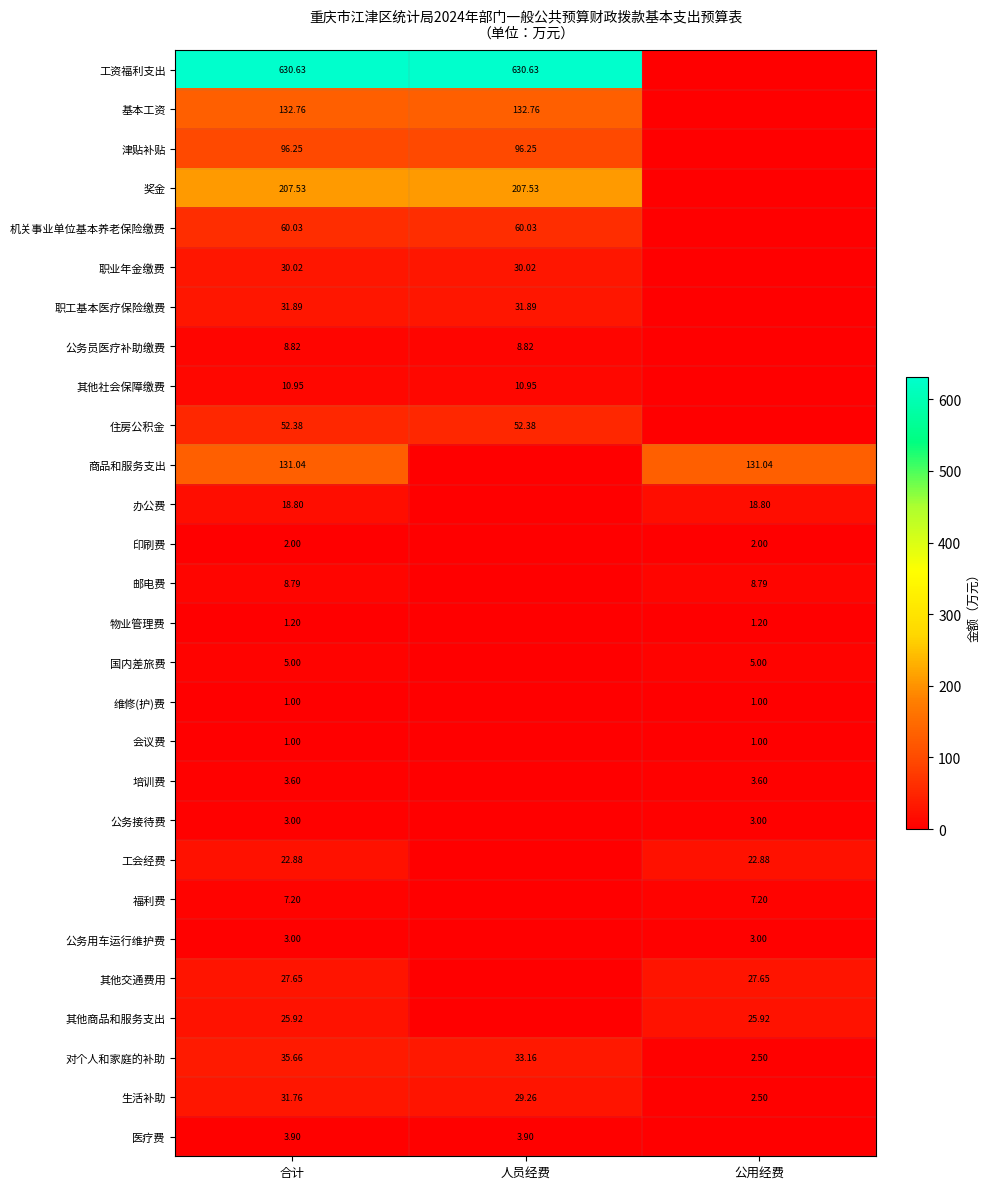

Where is 对个人和家庭的补助 nearest to the value 19?

人员经费